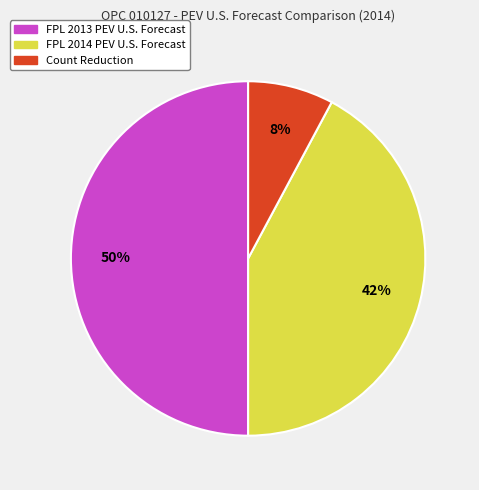

Which slice is the smallest?

Count Reduction